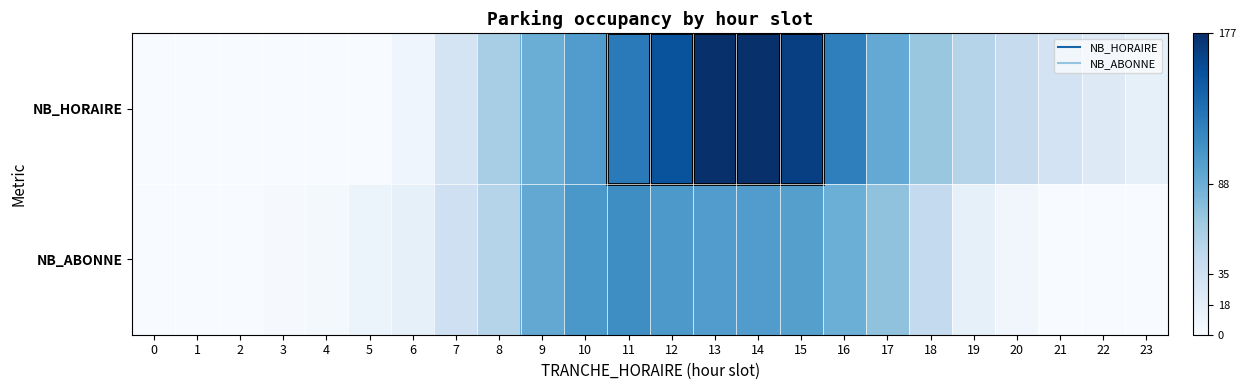

At 20, list the series in order from largest to smallest.

NB_HORAIRE, NB_ABONNE